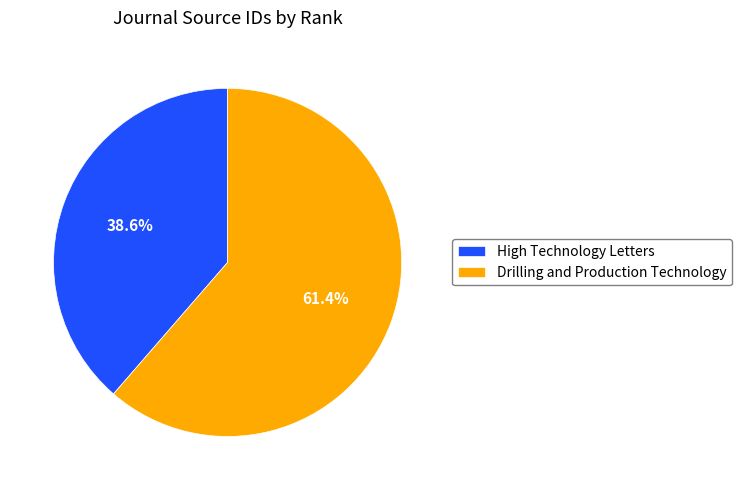

Is there any slice that represents more than half of the pie?

Yes